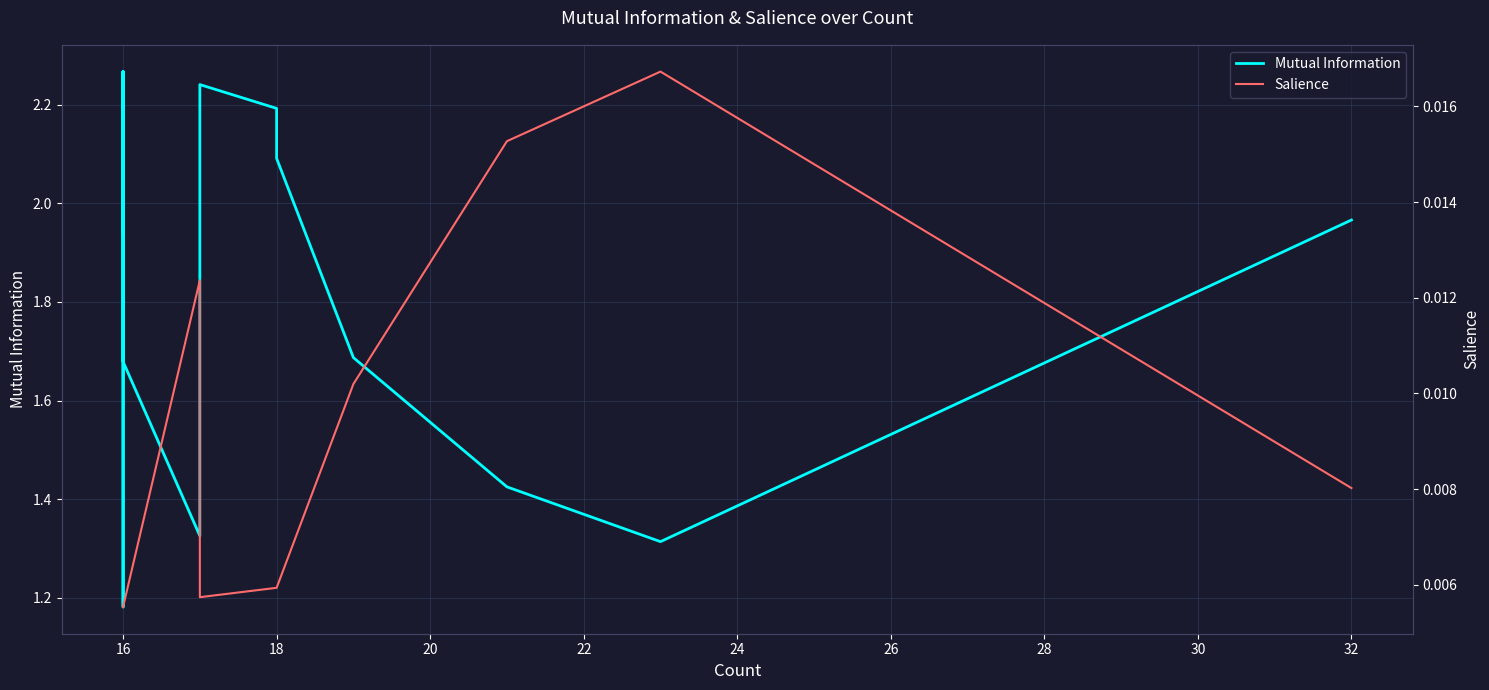

How many data points does each series have?

20